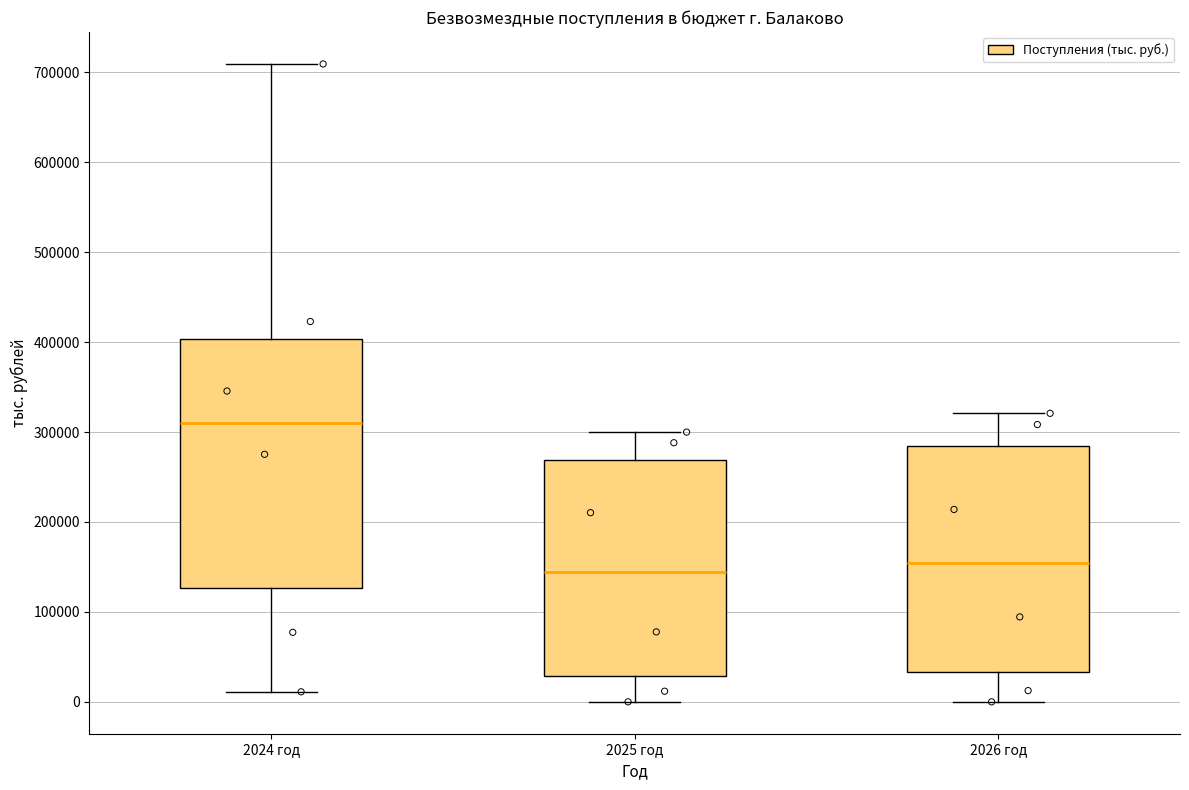

Reading left to right, transcribe this box plot: for each box, give where its median line is, the range the box spans, and where its two whiskers end, as read against the y-axis. The values are not printed on the chart, so give them approximately, as read against the axis.

2024 год: median 310000, box 130000 to 400000, whiskers 10000 to 710000
2025 год: median 140000, box 30000 to 270000, whiskers 0 to 300000
2026 год: median 150000, box 30000 to 280000, whiskers 0 to 320000